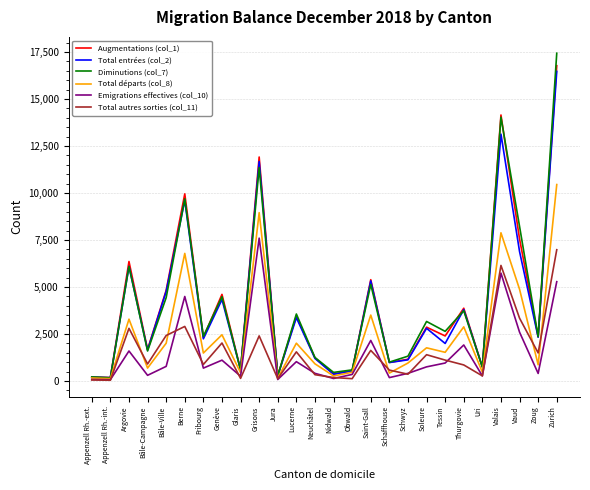

Is this an area chart (filled region under the line)?

No